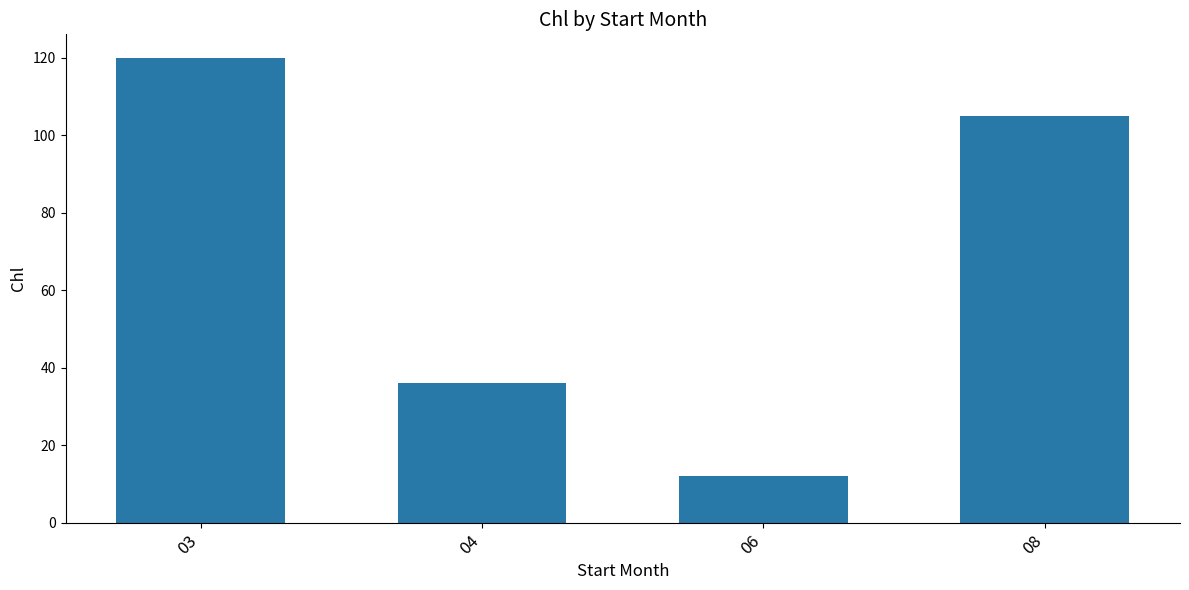

What is the difference between the values at 08 and 06?

93